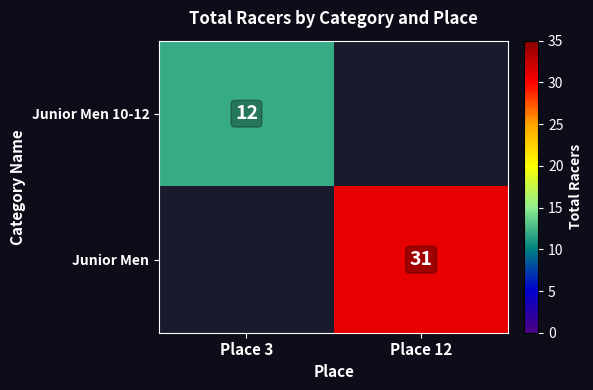

Is it true that Junior Men equals 20.1 at Place 12?

False